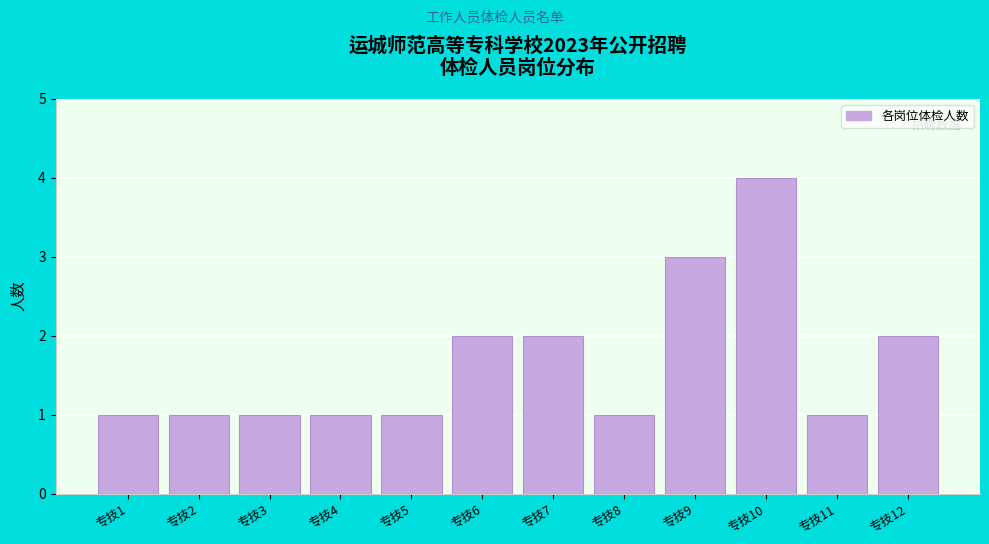

Reading right to left, transcribe all the data shown in this chart.

2	1	4	3	1	2	2	1	1	1	1	1